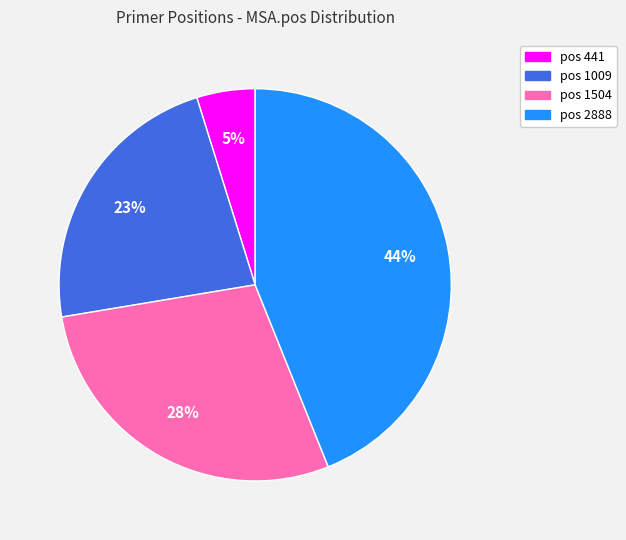

How many segments does this pie chart have?

4